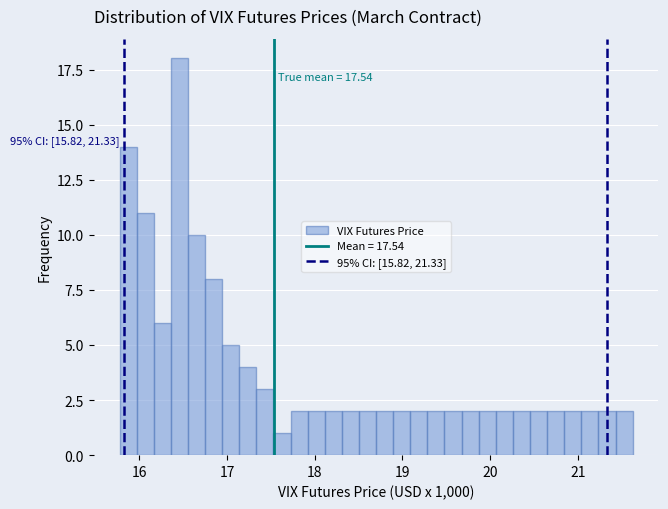

Read against the x-axis, roughly where is the centre of the tallest bar?

16.5